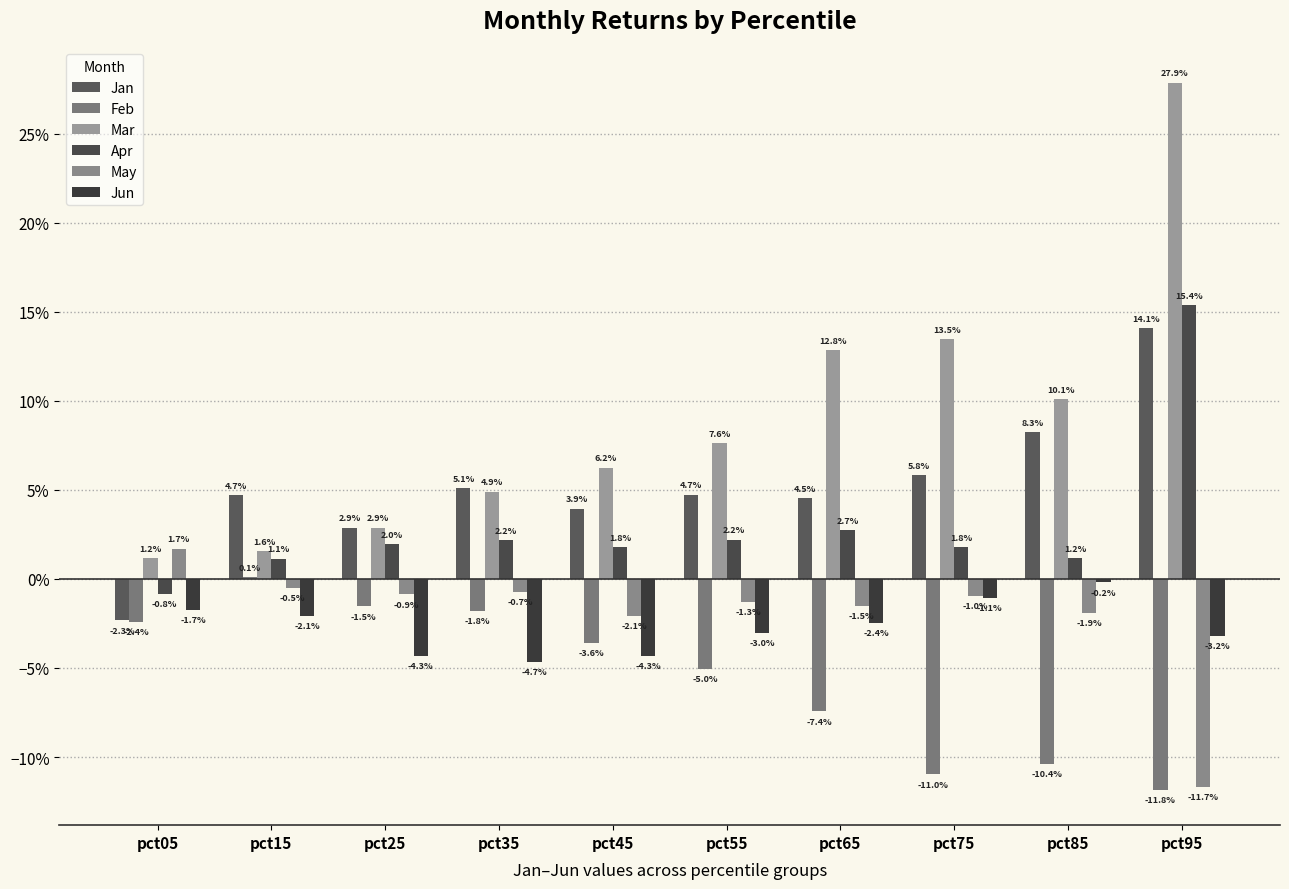

Are the bars horizontal?

No